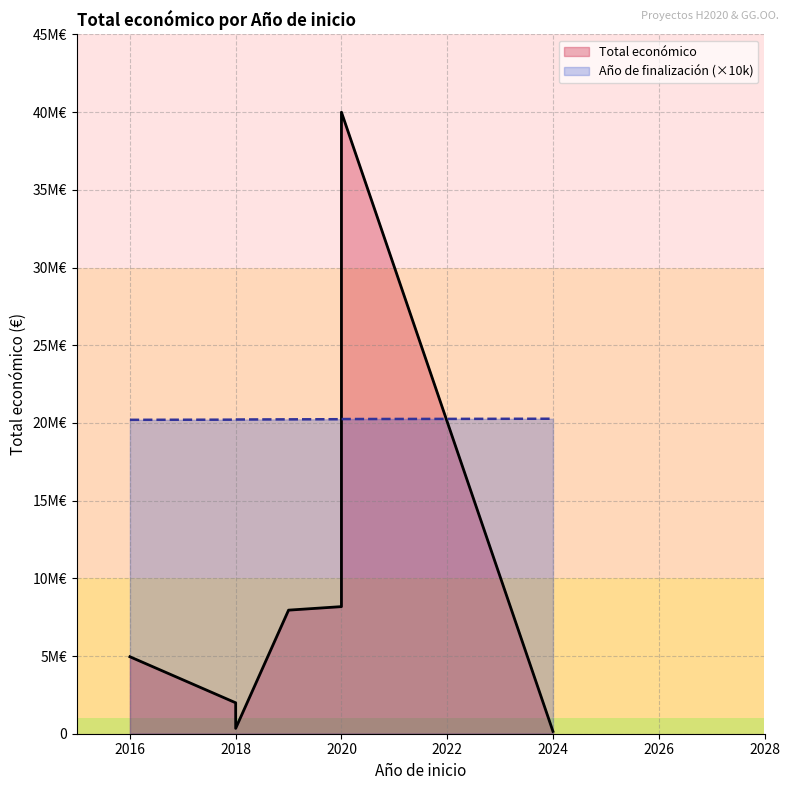

How many interior local valleys does the Año de finalización series have?

1